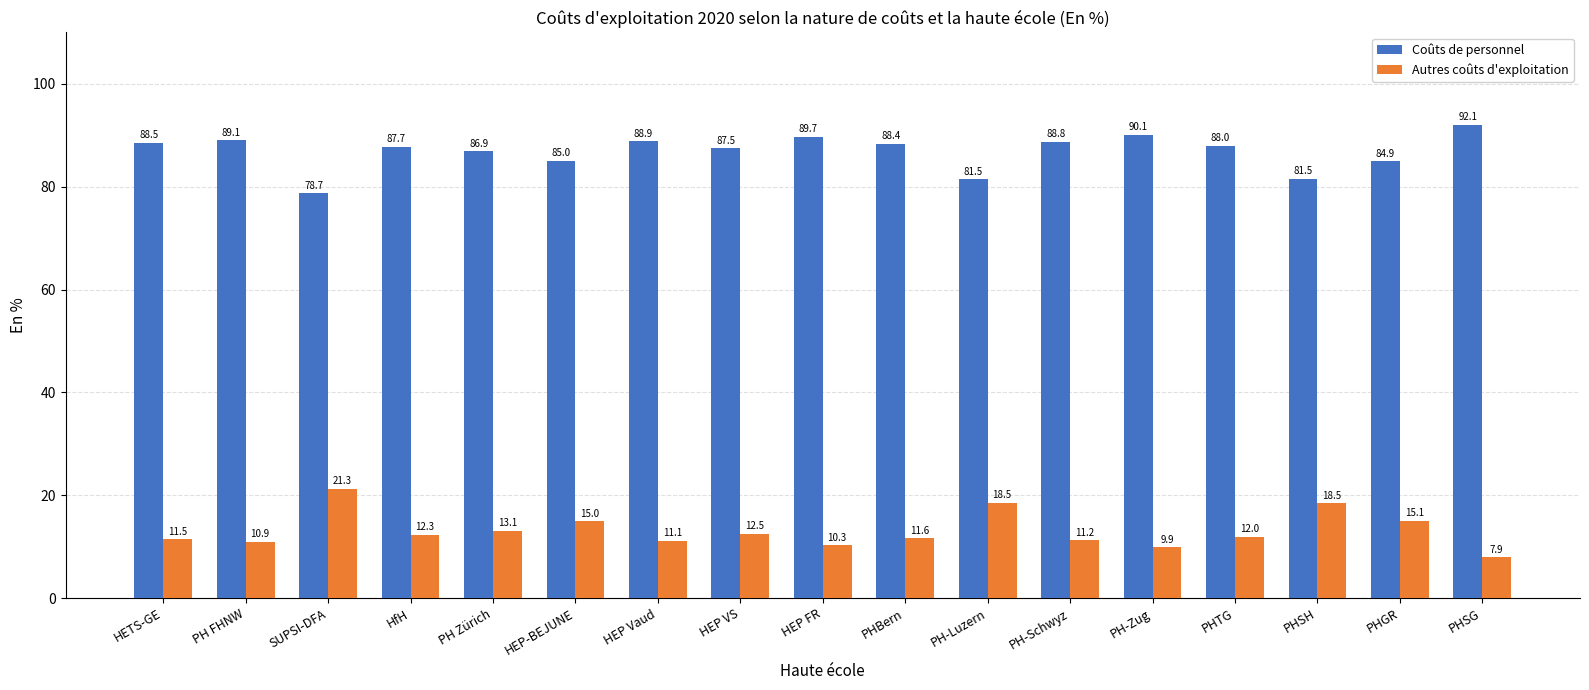

At which label does Coûts de personnel reach its minimum?

SUPSI-DFA